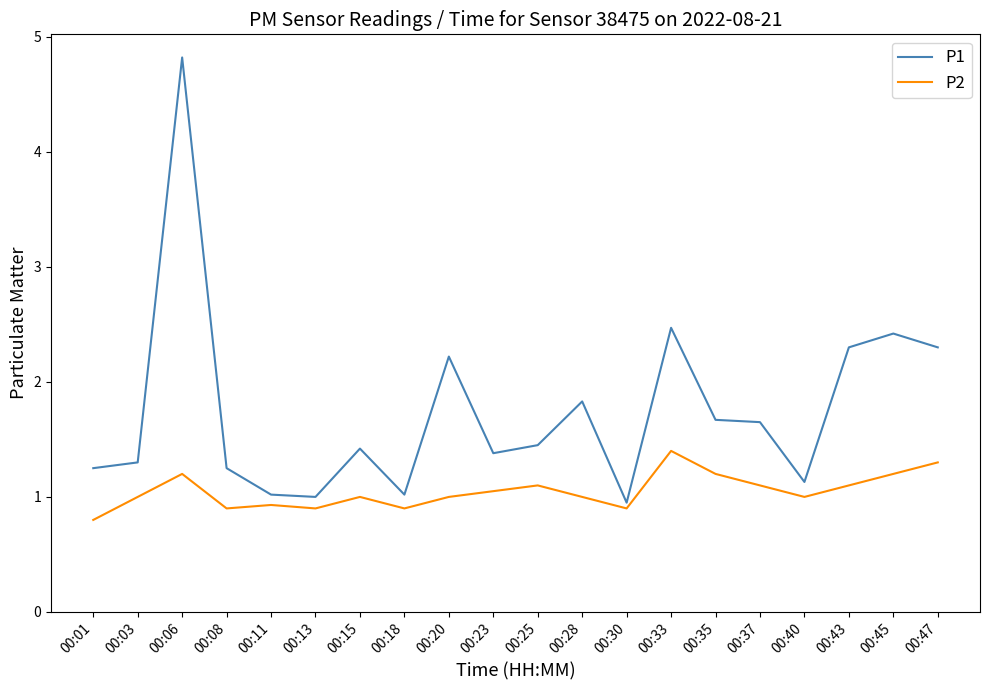

What is the sum of all P2 values?

21.0